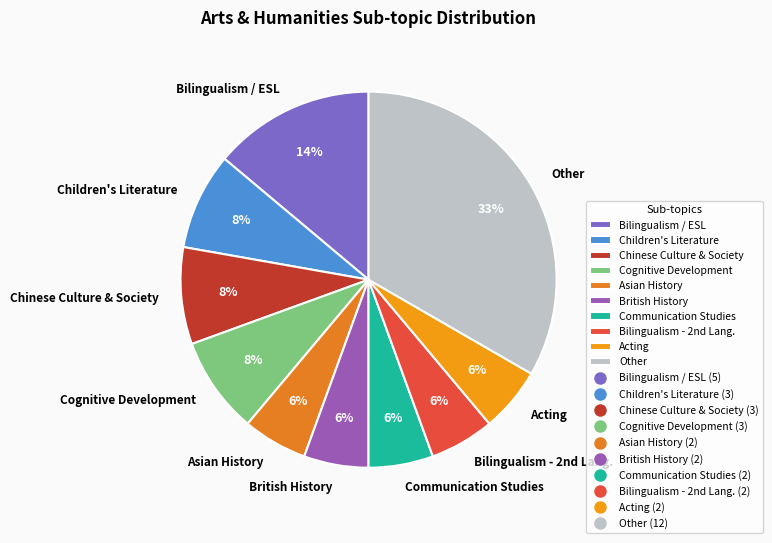

Which slice is the largest?

Other